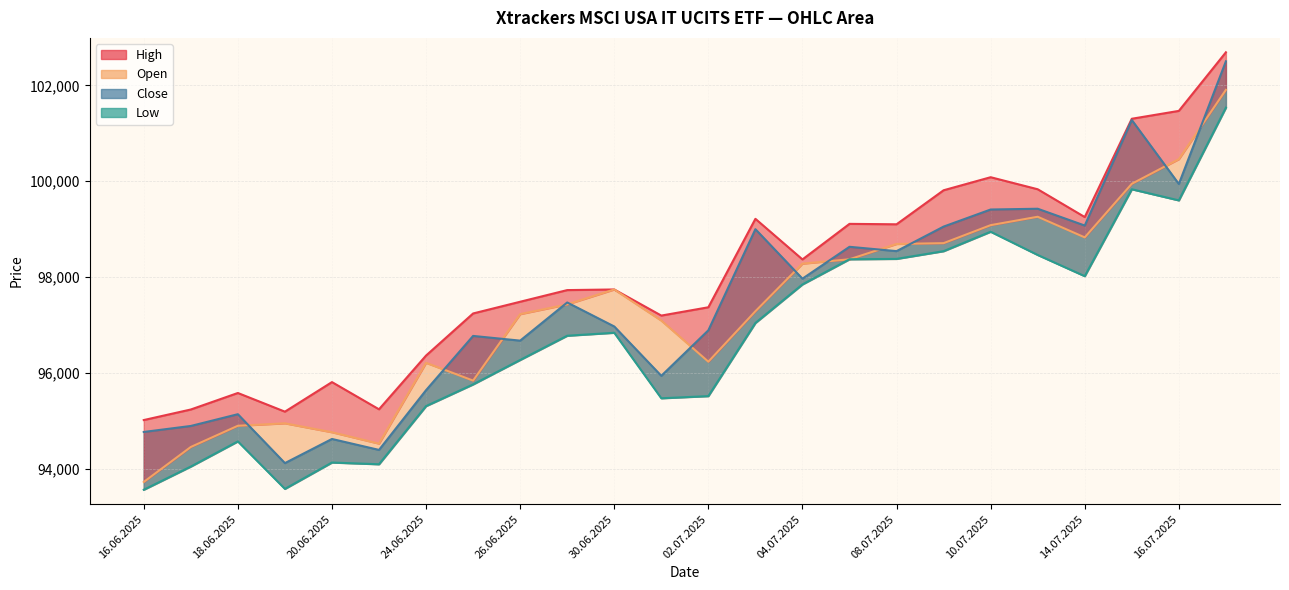

How many lines are shown in the chart?

4